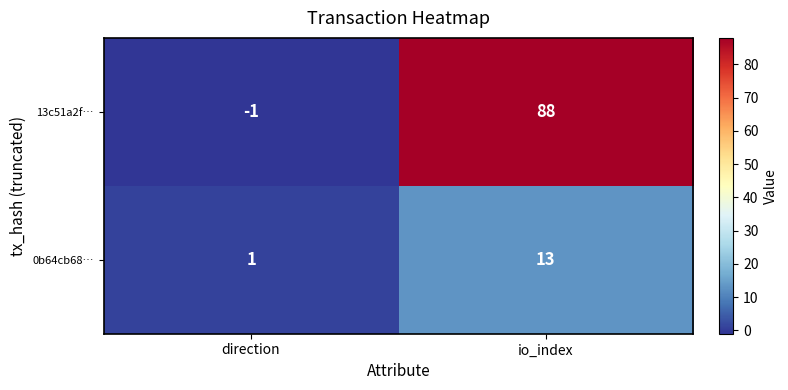

What value does the 0b64cb68… series have at io_index, to the nearest 10?

10